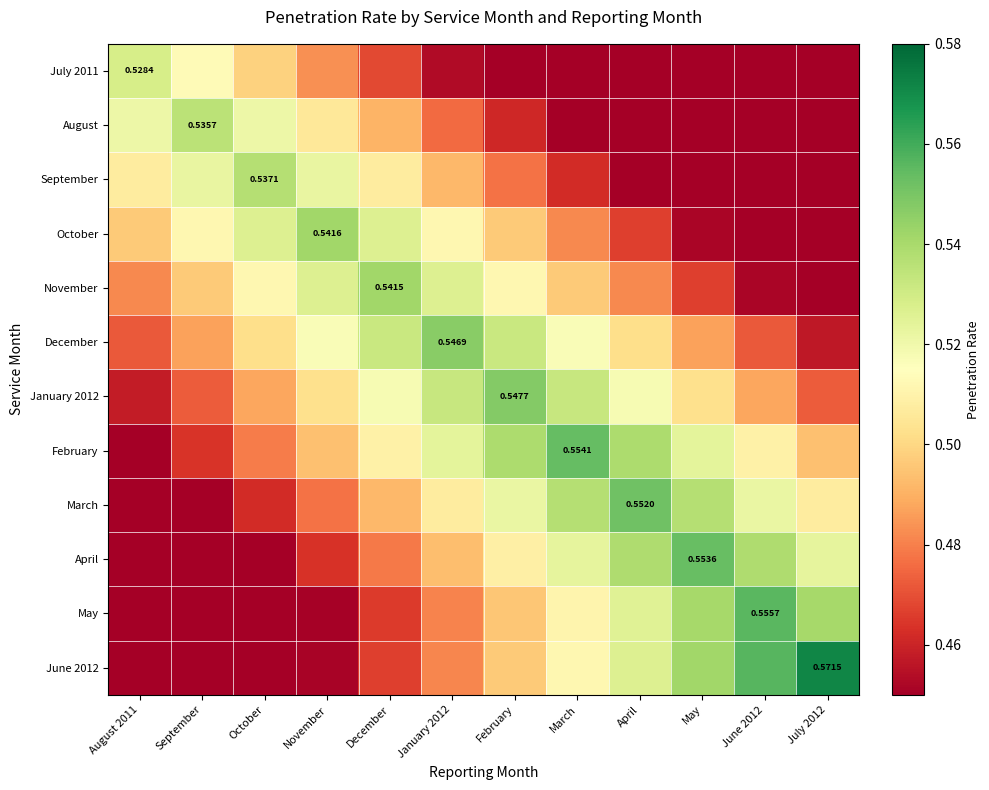

What is the difference between the maximum and minimum values in the October series?

0.1